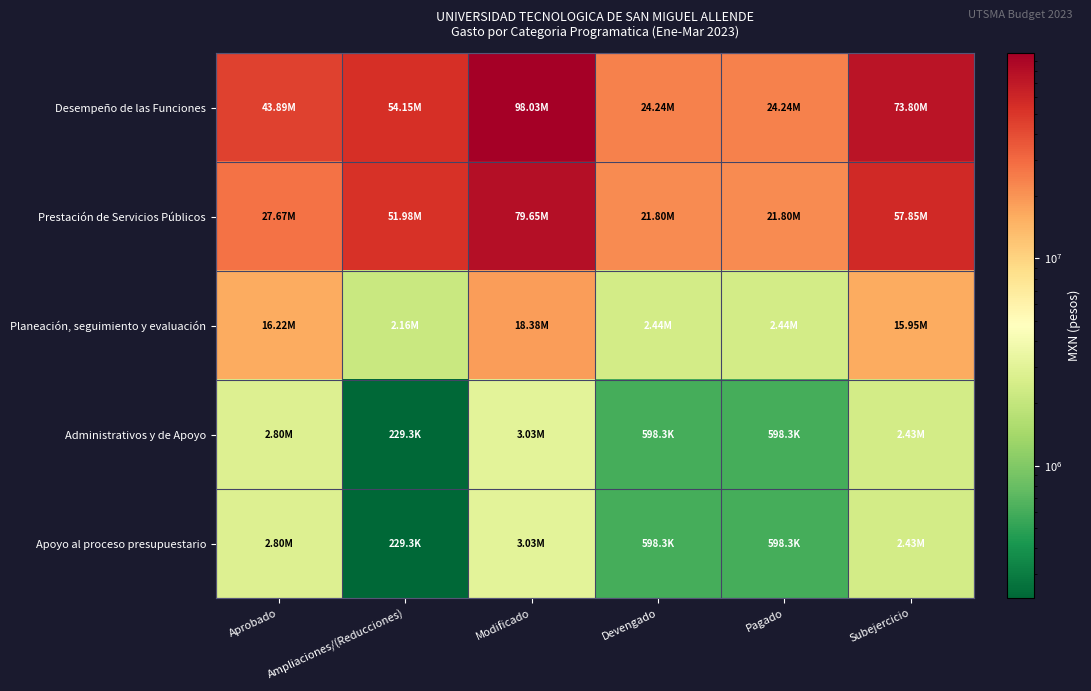

Count the number of categories in the chart.

6